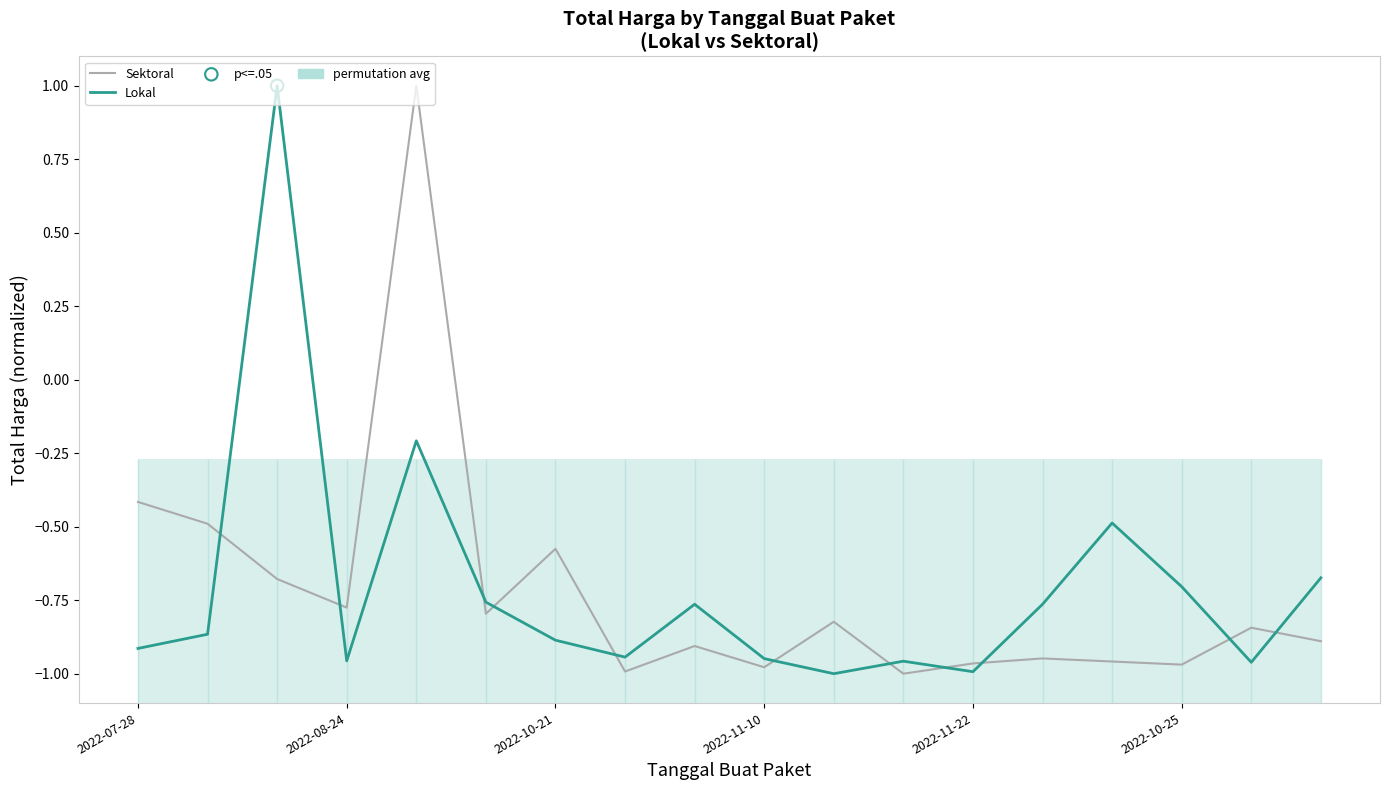

Which series reaches the minimum Y coordinate?

Sektoral